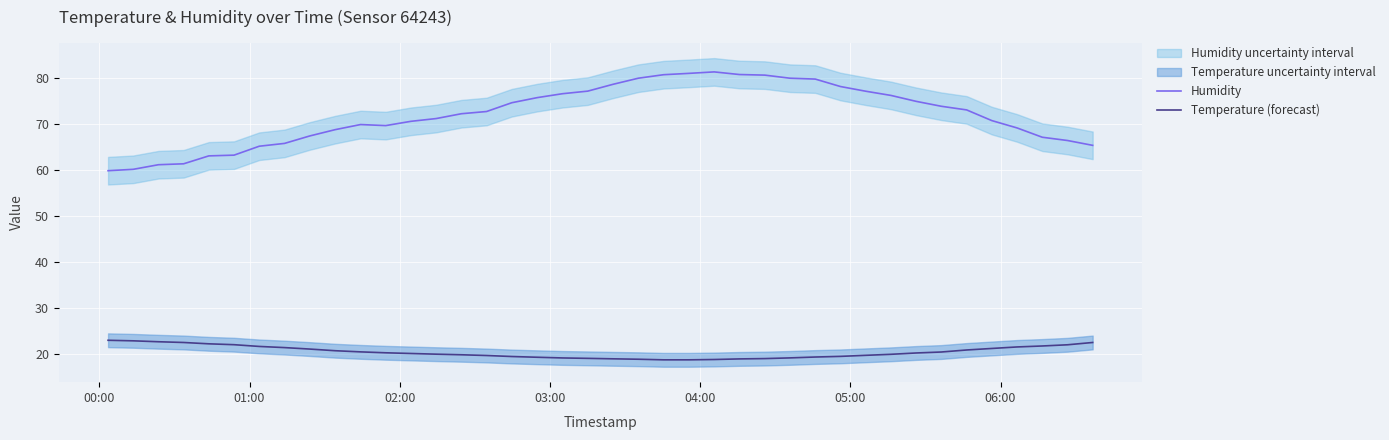

Which series has the largest range (max minus min)?

Humidity